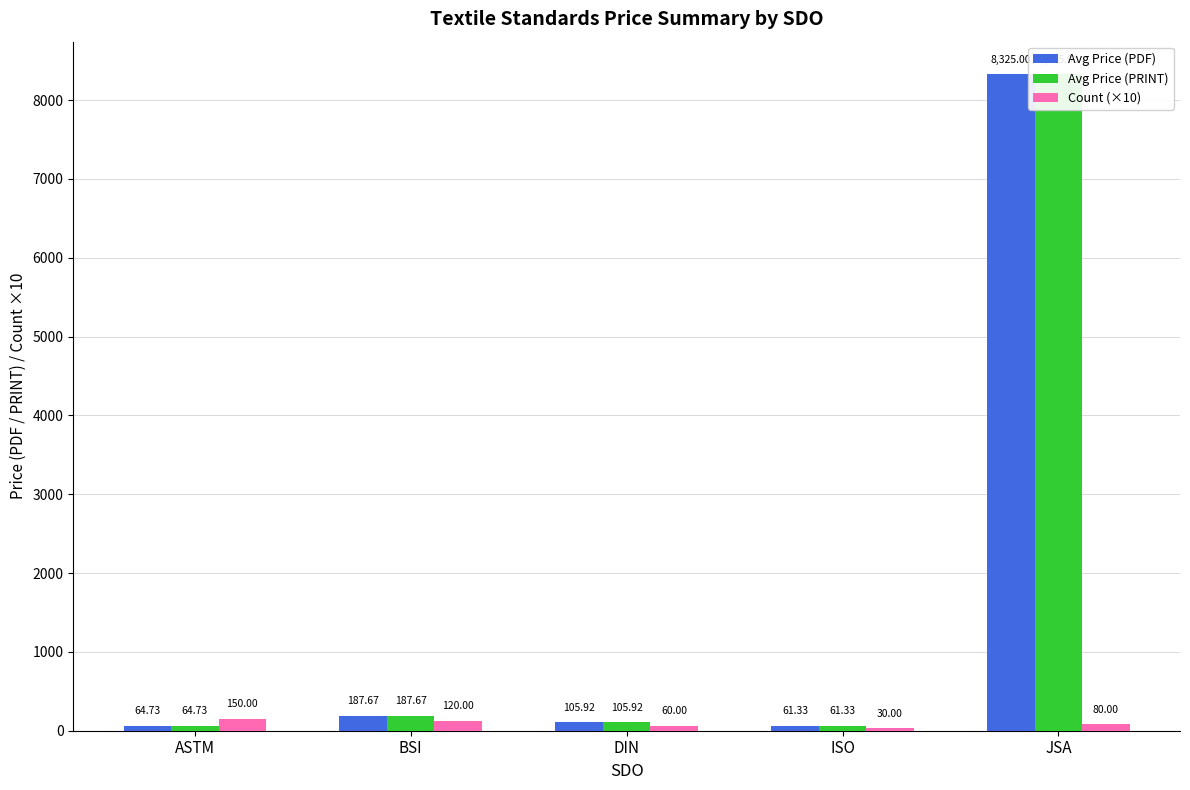

What is the greatest value displayed?

8325.0